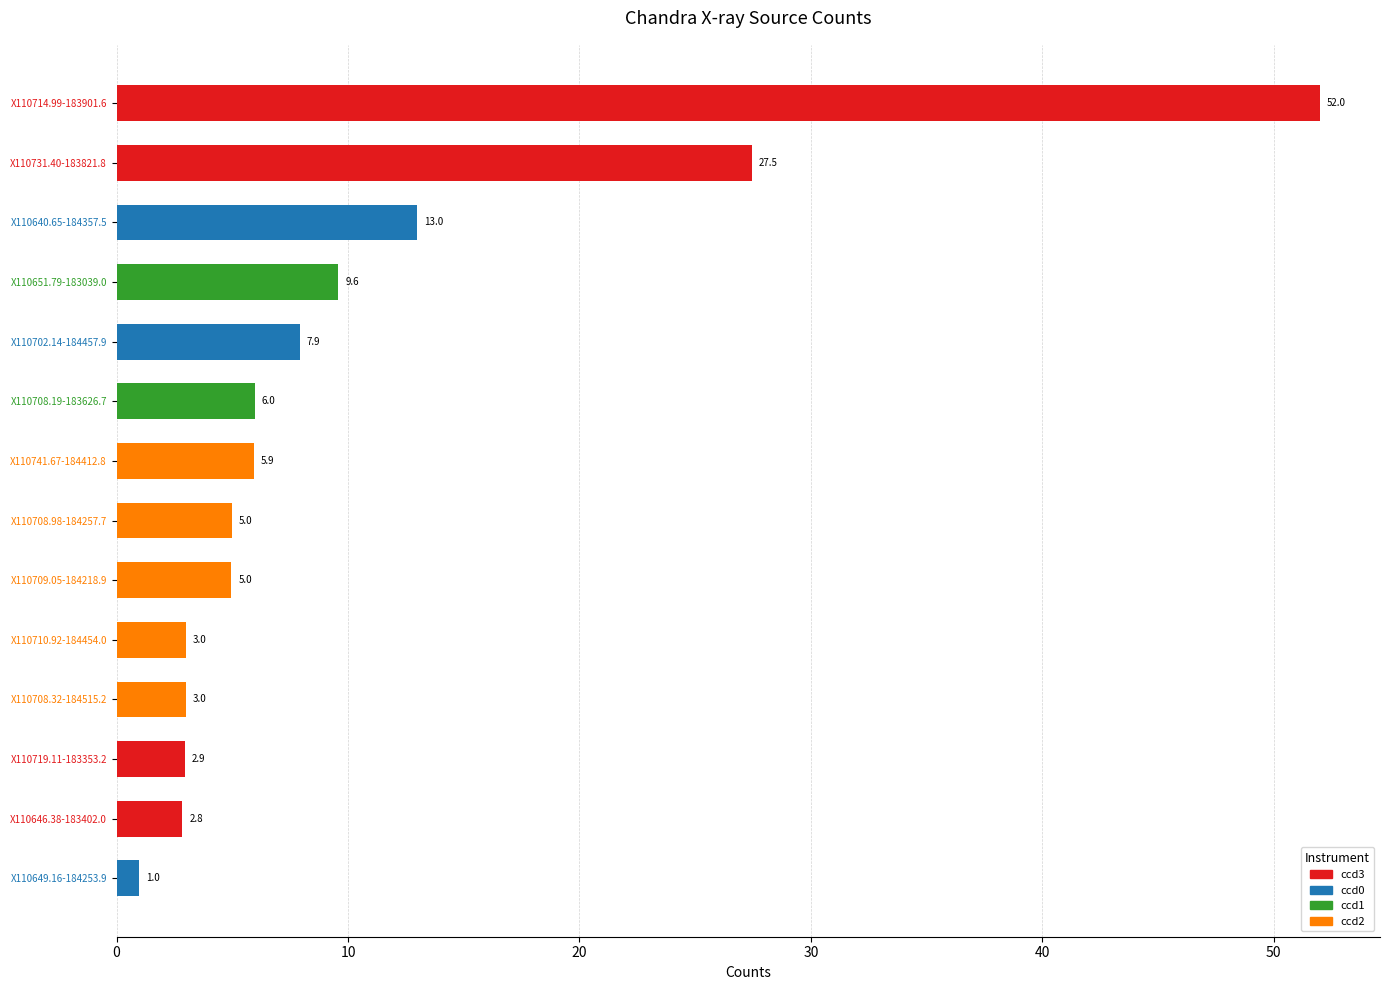

The chart shows a value of 3.6 at X110702.14-184457.9. True or false?

False